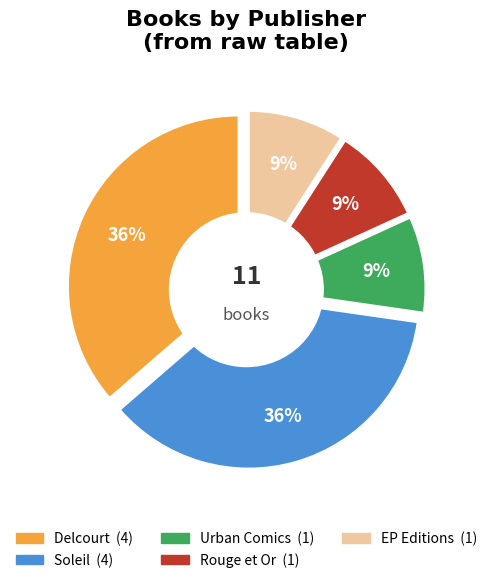

How many segments does this pie chart have?

5